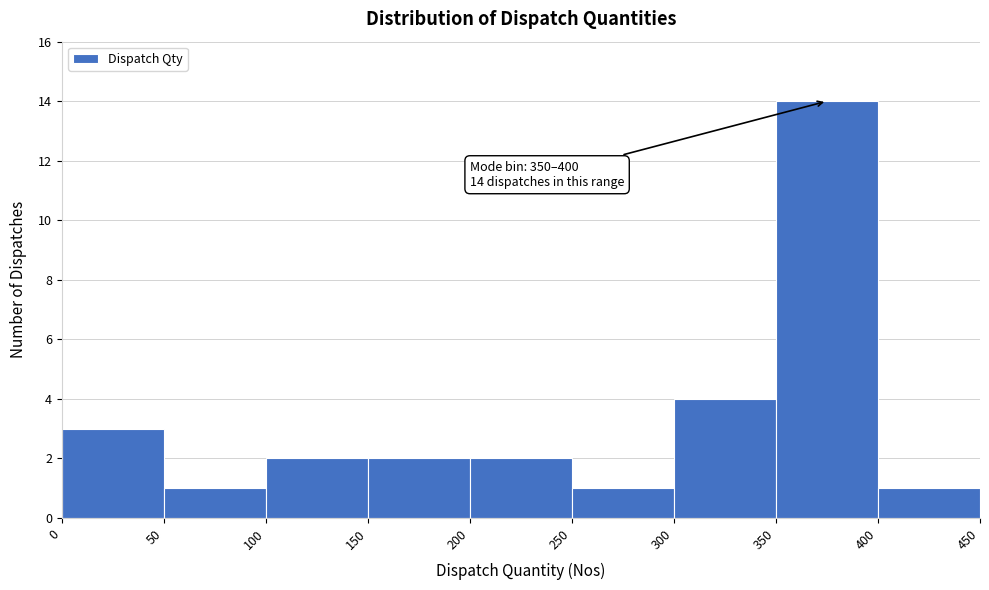

Which range on the x-axis has the tallest bar?

350 to 400